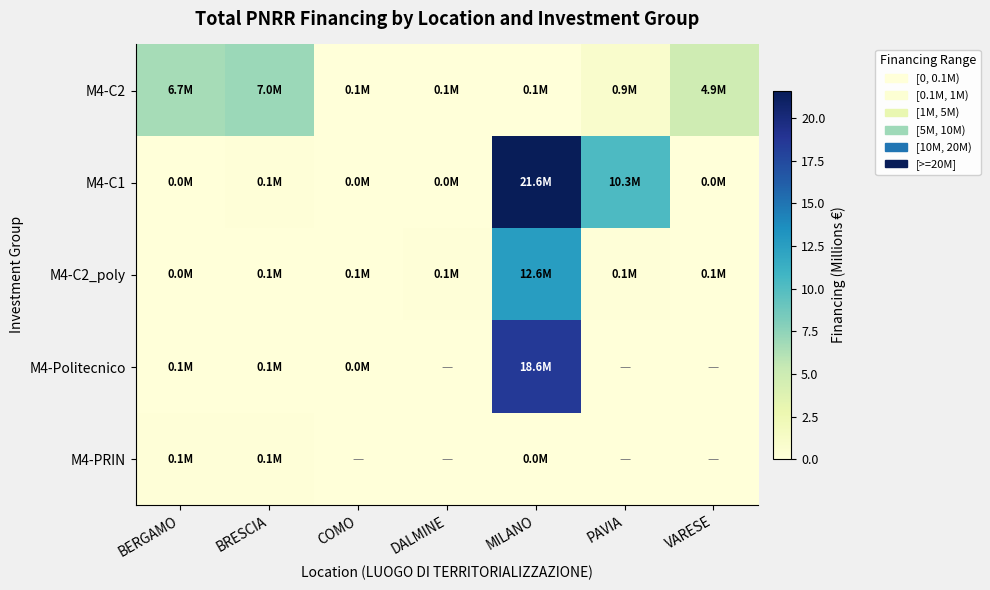

At which category does the chart reach its minimum across all series?

DALMINE